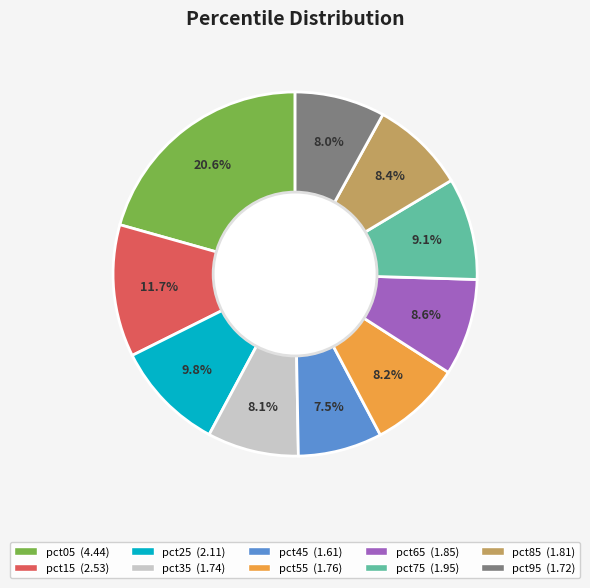

Is there any slice that represents more than half of the pie?

No